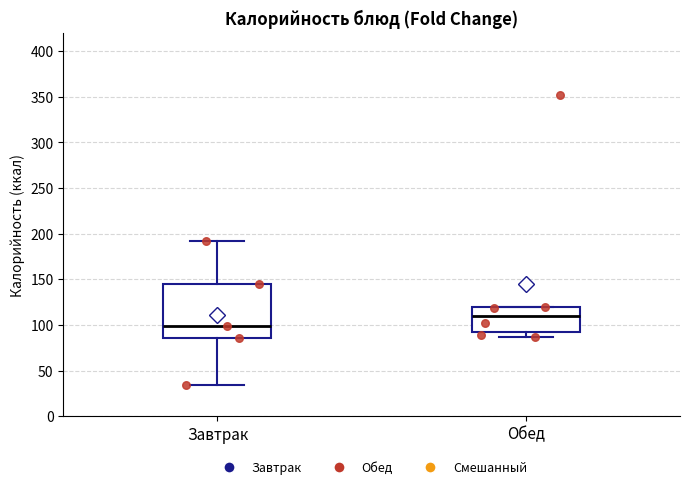

Where does the lower whisker of the box for Обед end on the y-axis? The values are not printed on the chart, so give them approximately, as read against the axis.

85